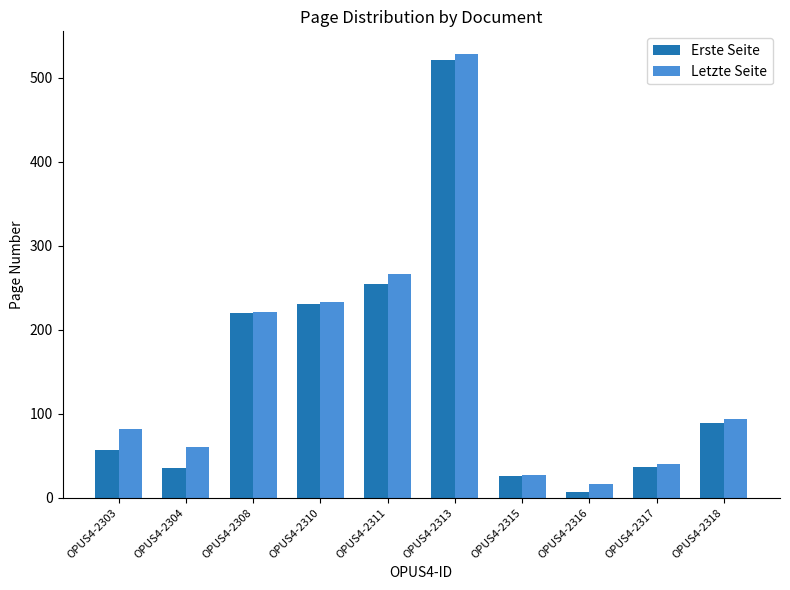

What is the average value of the Erste Seite series?

148